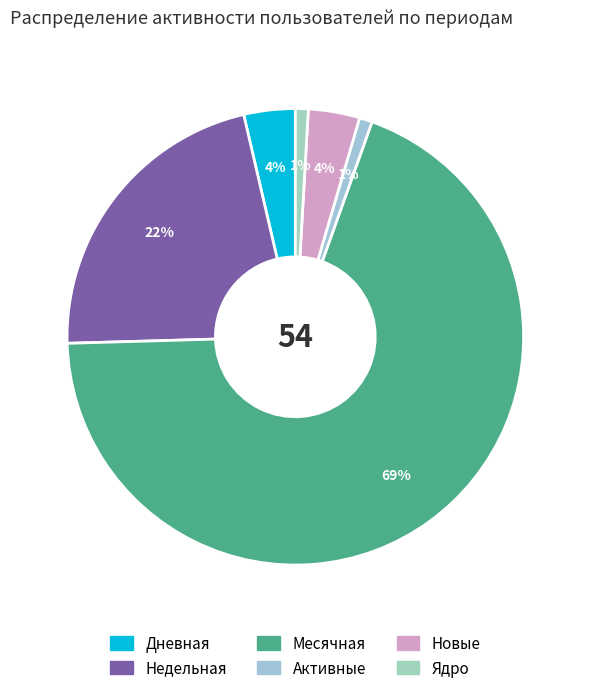

Count the number of slices in the pie.

6